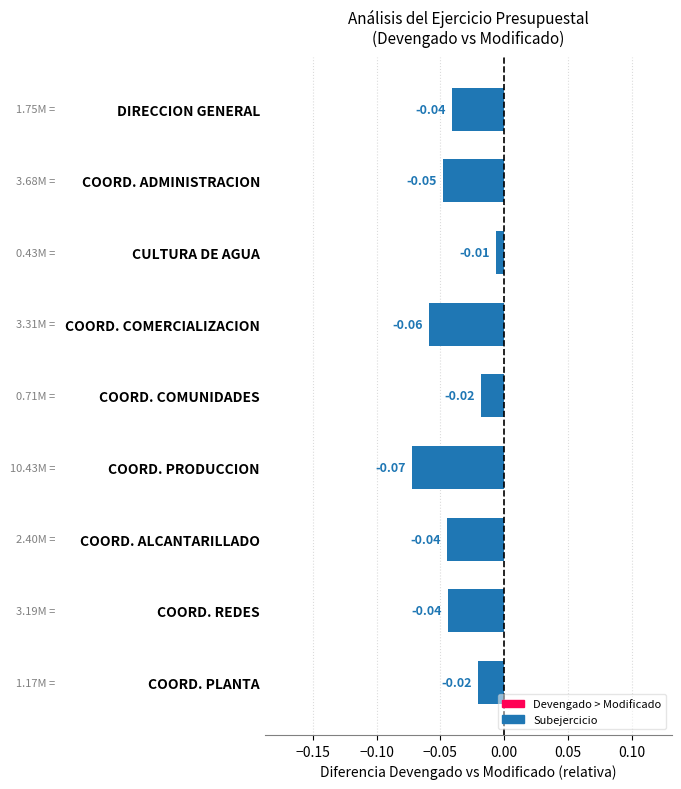

What is the label of the 3rd bar from the top?

CULTURA DE AGUA